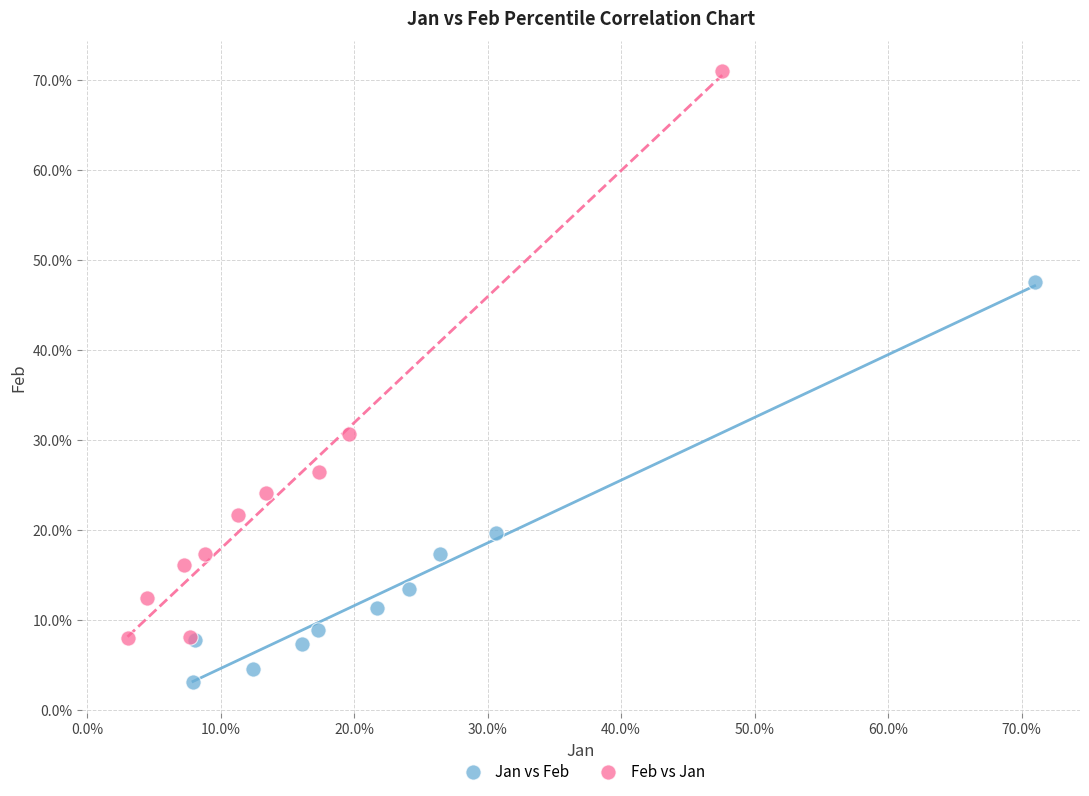

Which series reaches the maximum Y coordinate?

Feb vs Jan